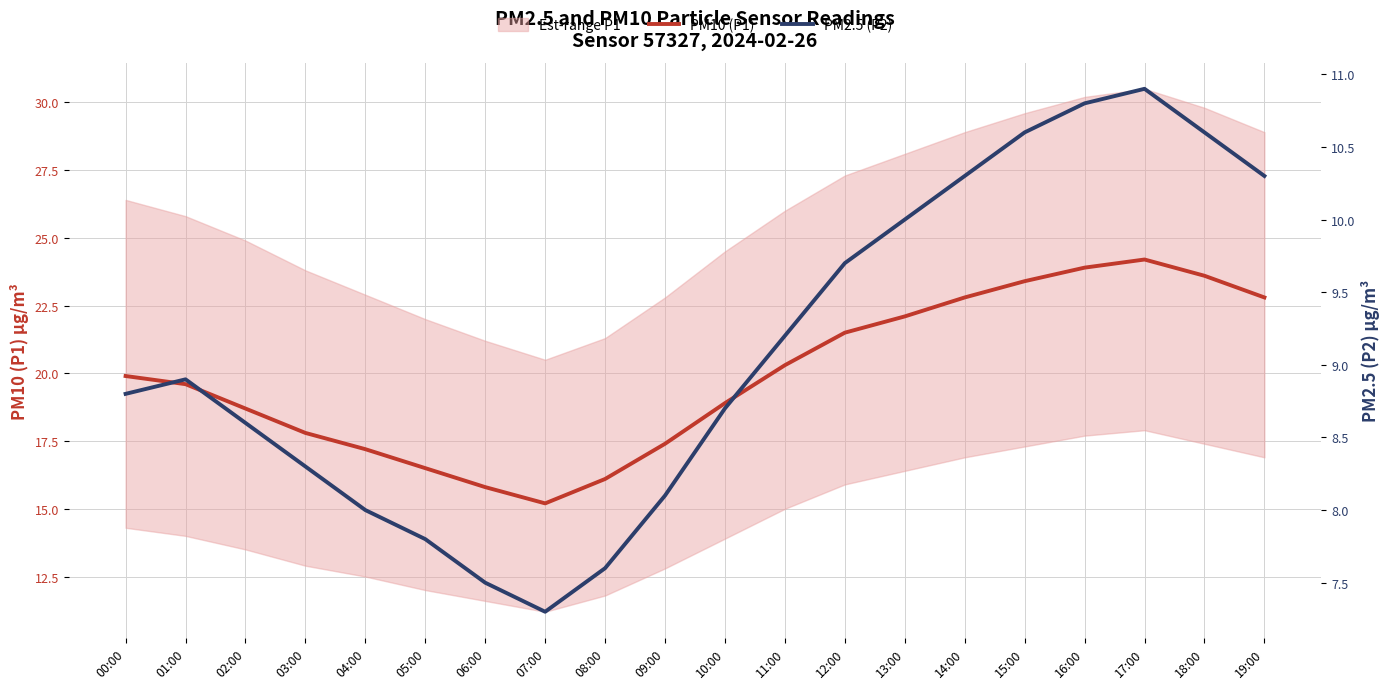

What is the spread (max minus min) of values at 13:00?

12.1